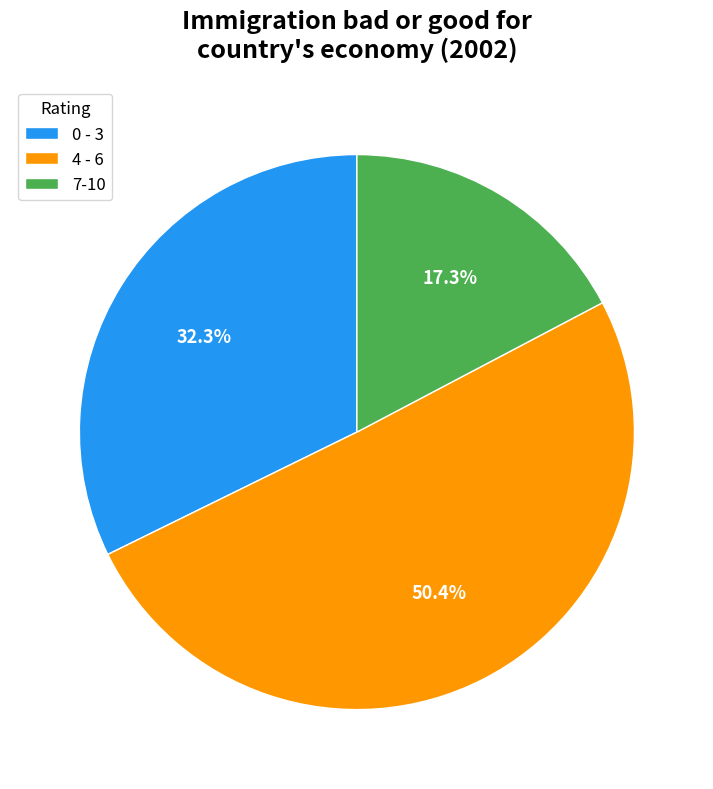

Which slice is the smallest?

7-10